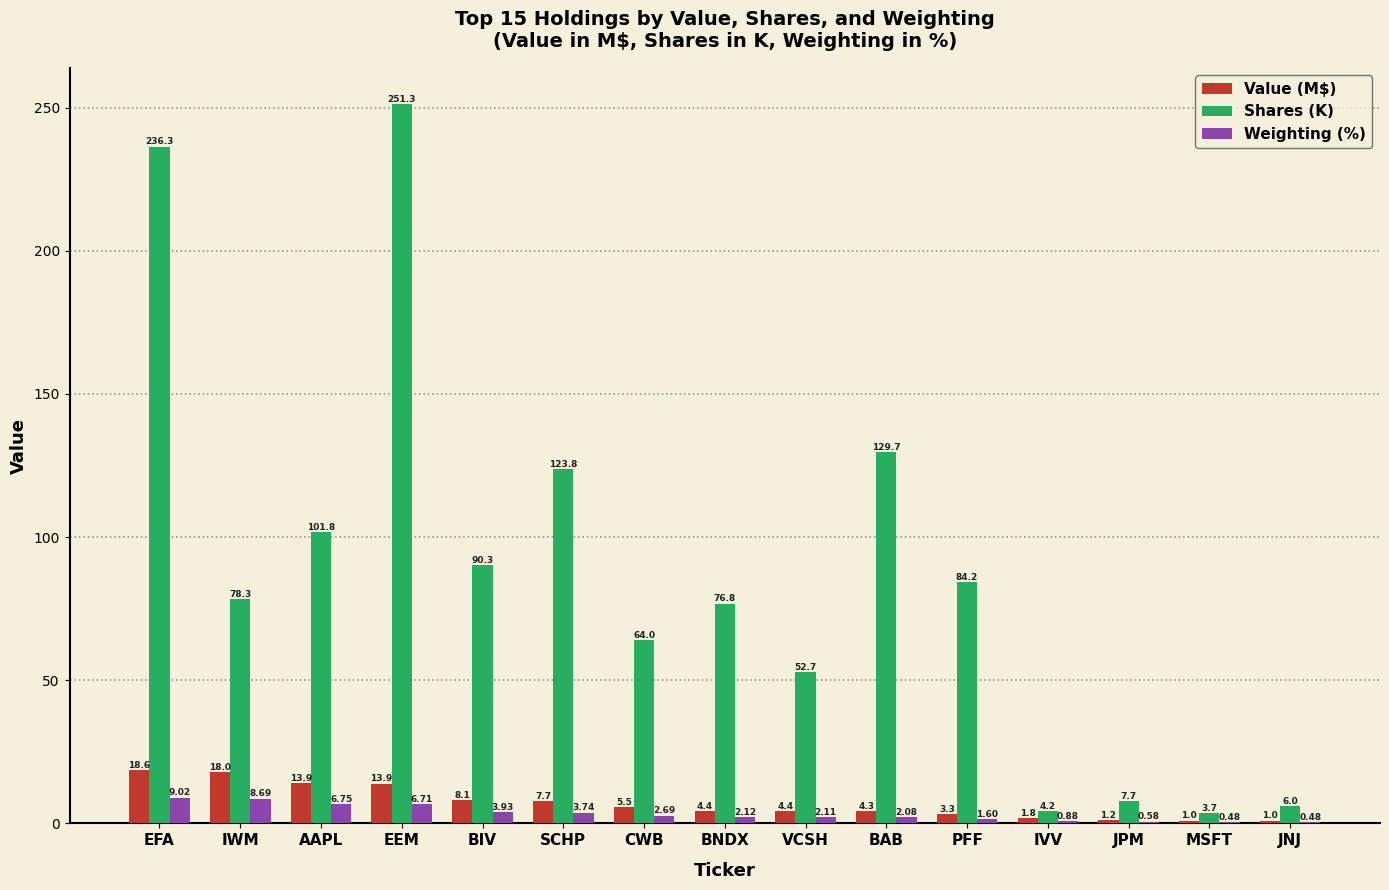

At which category does the chart reach its peak across all series?

EEM